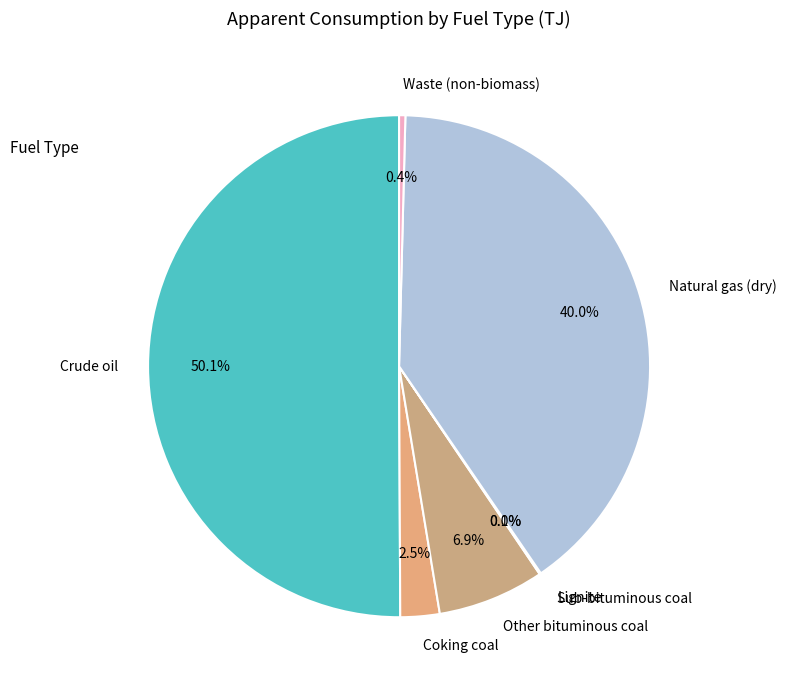

What portion of the pie excludes Coking coal?

97.5%